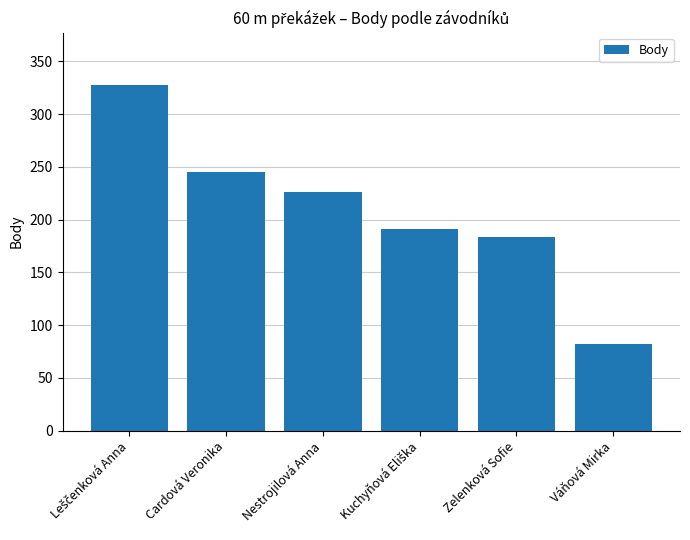

Between Zelenková Sofie and Váňová Mirka, which is larger?

Zelenková Sofie